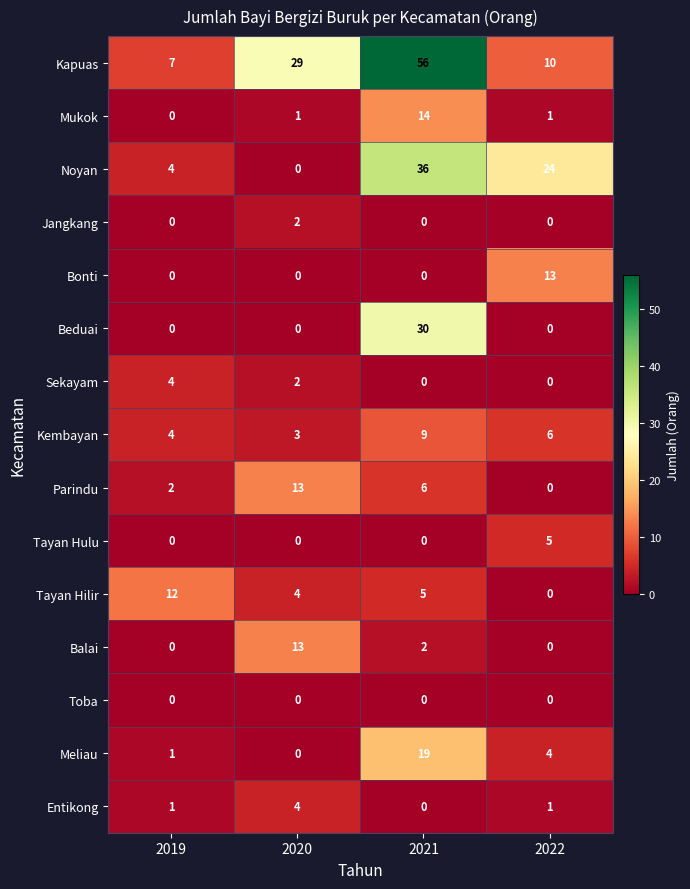

Is the value of Toba at 2021 greater than the value of Entikong at 2019?

No